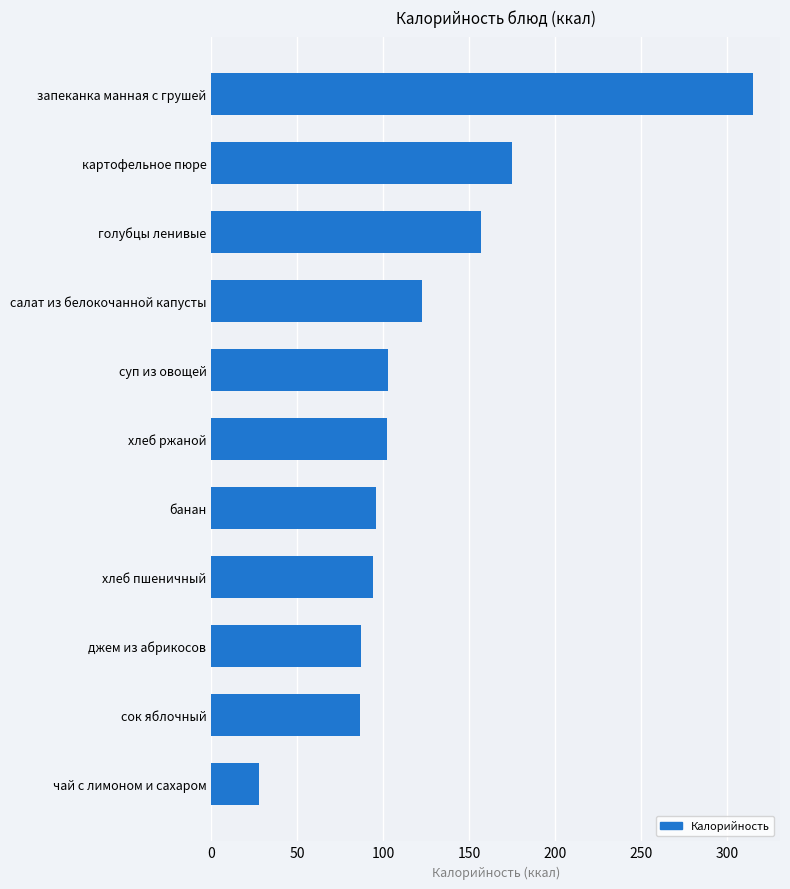

How many series are shown in this chart?

1